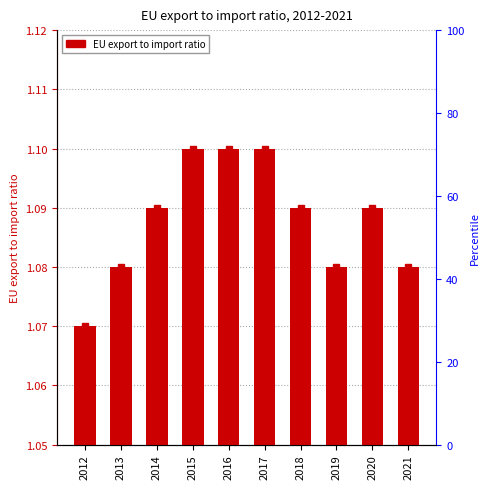

The chart shows a value of 0.5 at 2013. True or false?

False